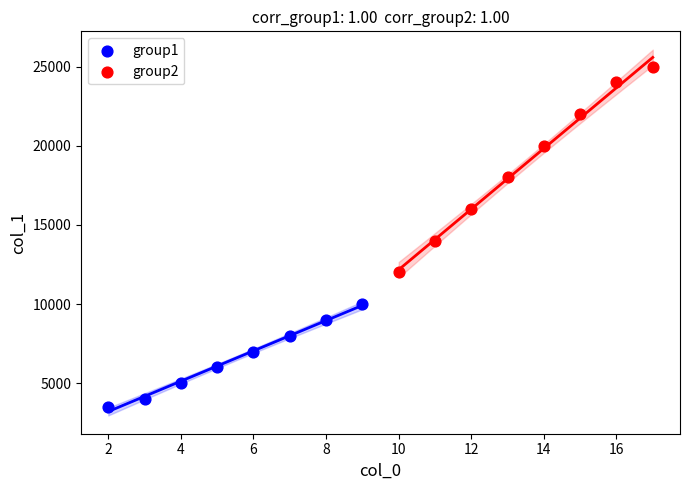

Which series has the widest spread of Y values?

group2